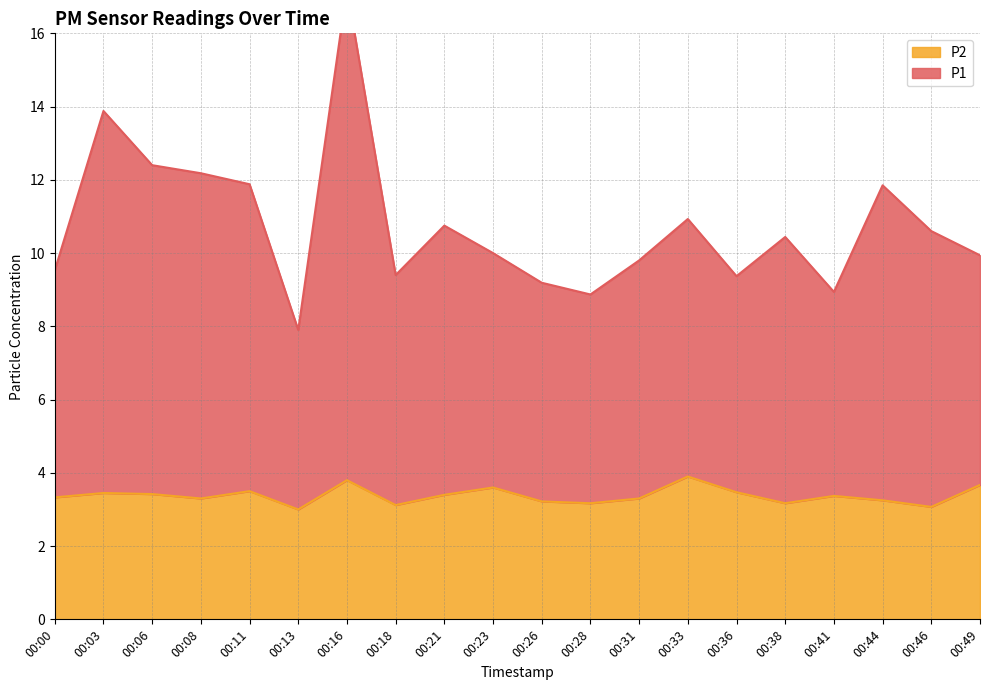

At 00:44, list the series in order from largest to smallest.

P1, P2